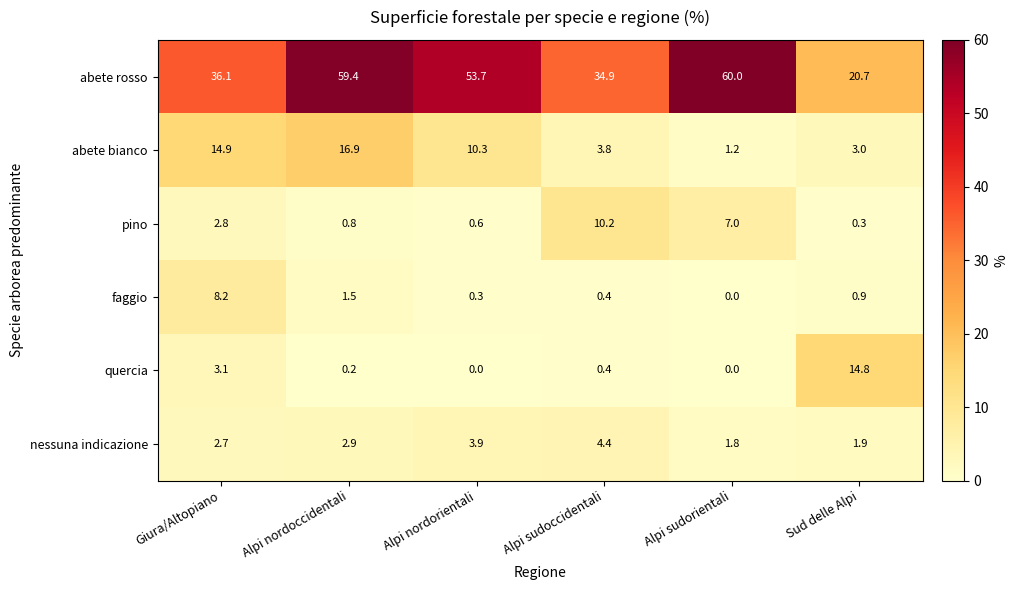

How many values in the abete bianco series exceed 10?

3